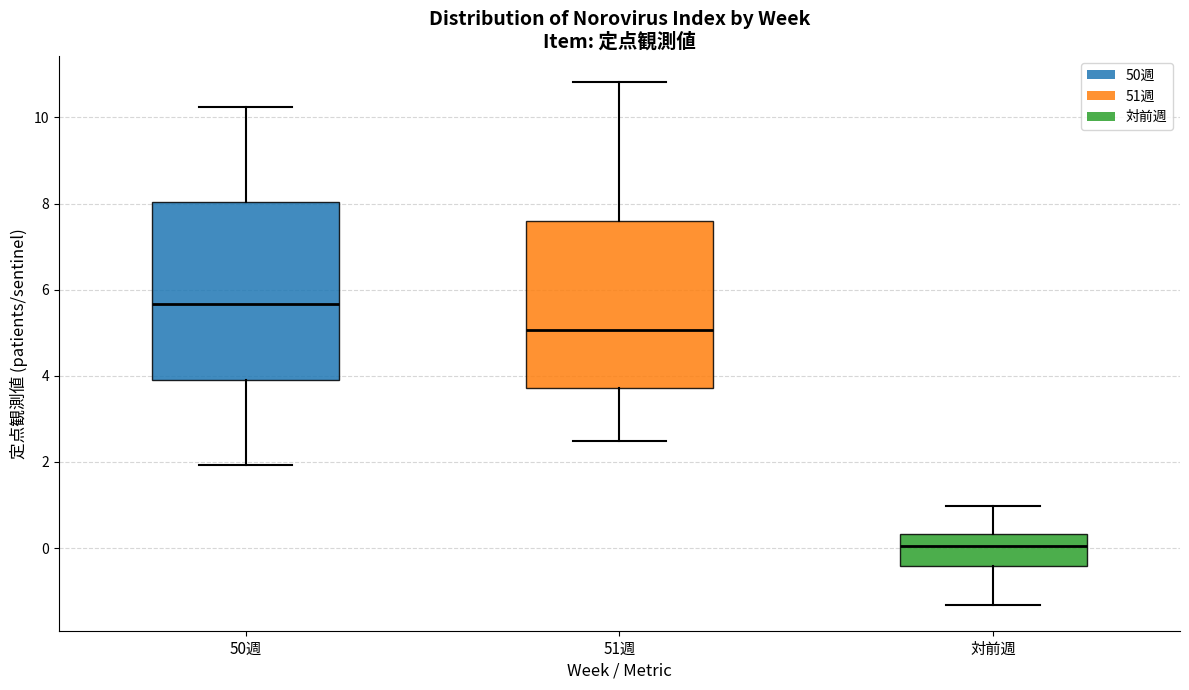

Which box is the tallest, from its lower edge to its upper edge?

50週